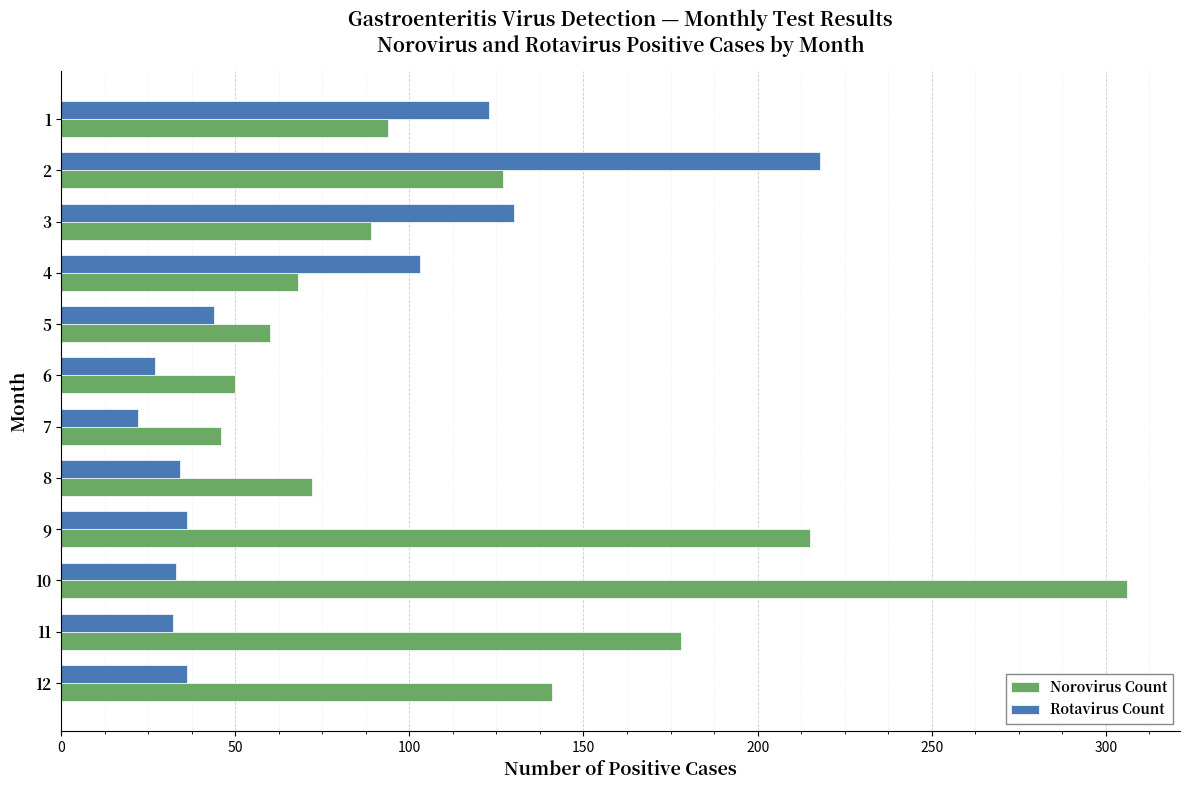

Which series has the widest spread of values?

Norovirus Count